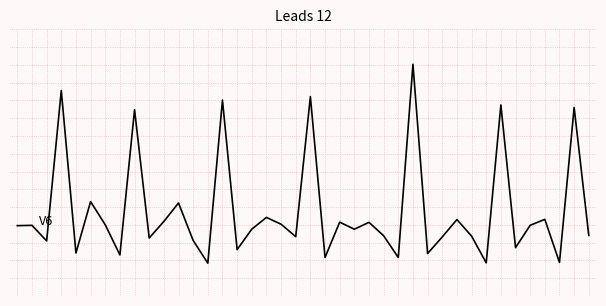

How many interior local valleys (lower than both neighbors) does the data have?

14